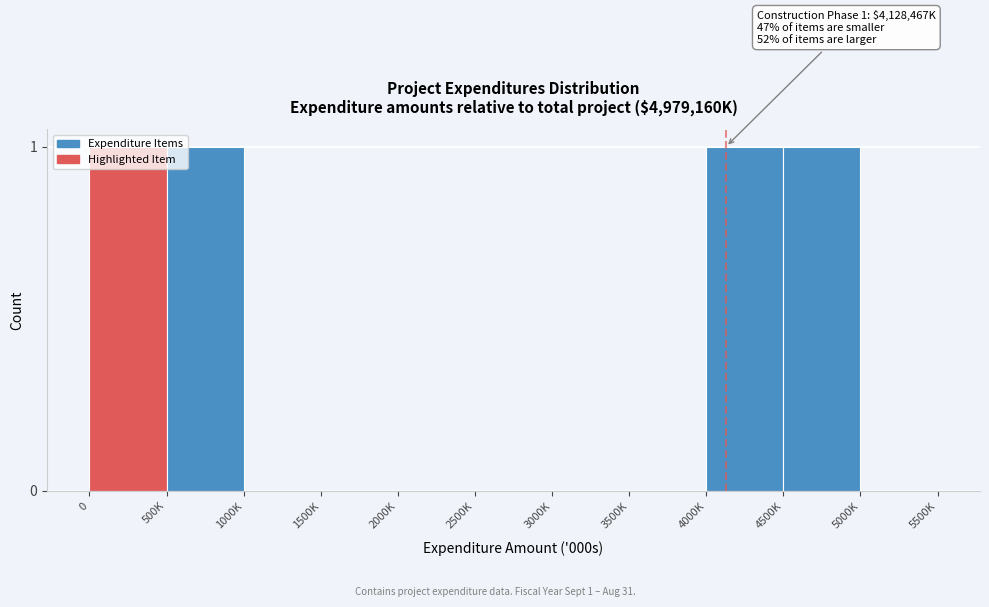

Which has a higher value, 1500K or 500K?

500K